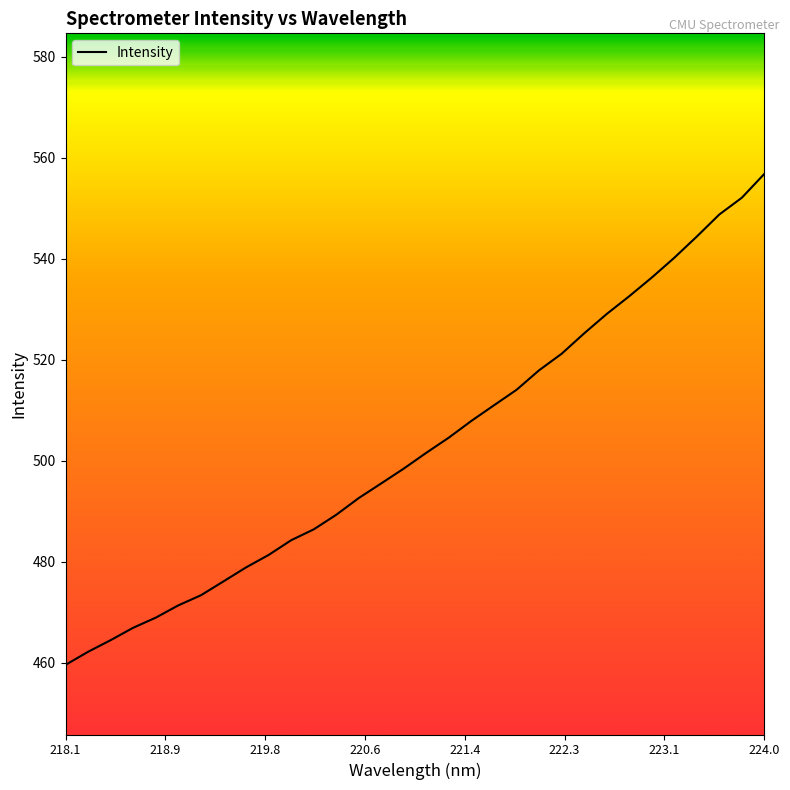

How many lines are shown in the chart?

1